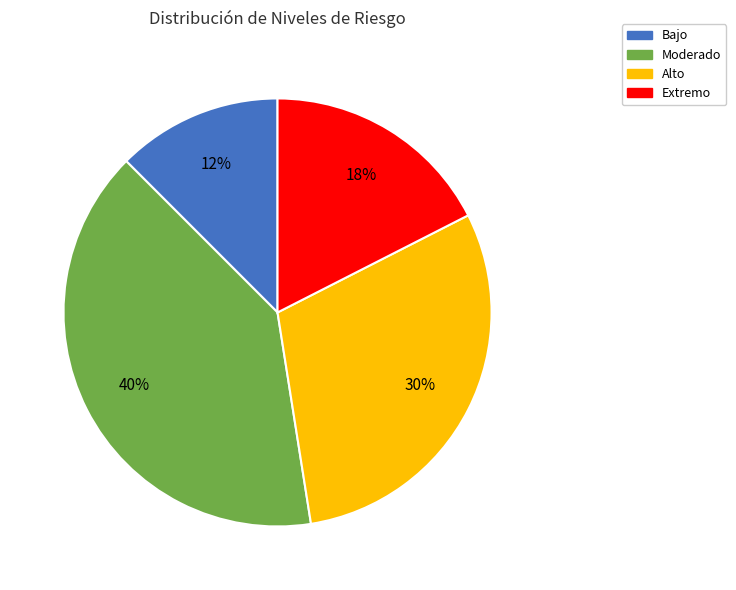

To the nearest percent, what percentage of the pie is Moderado?

40%